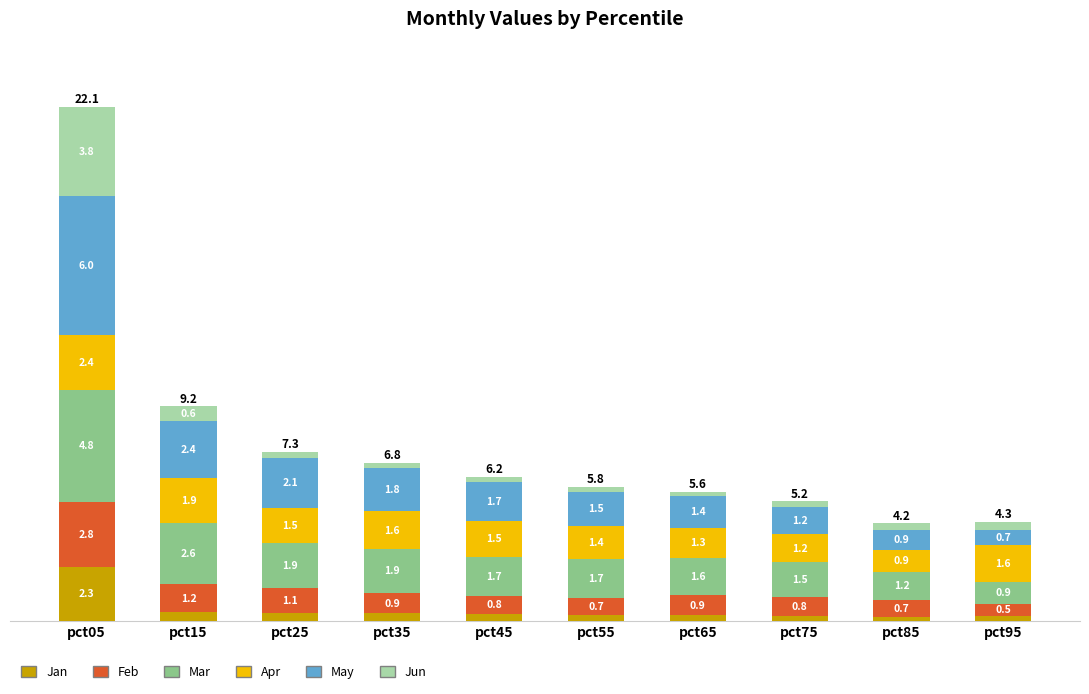

At which category is the sum across all series the highest?

pct05